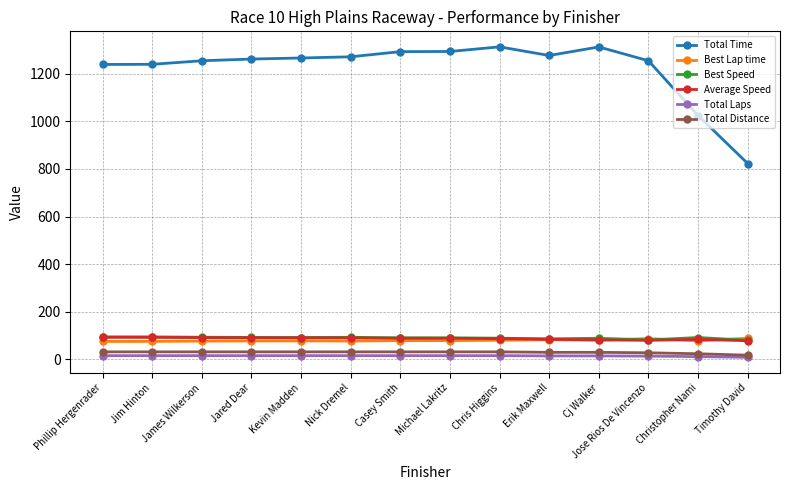

What are all the series names shown in the legend?

Total Time, Best Lap time, Best Speed, Average Speed, Total Laps, Total Distance